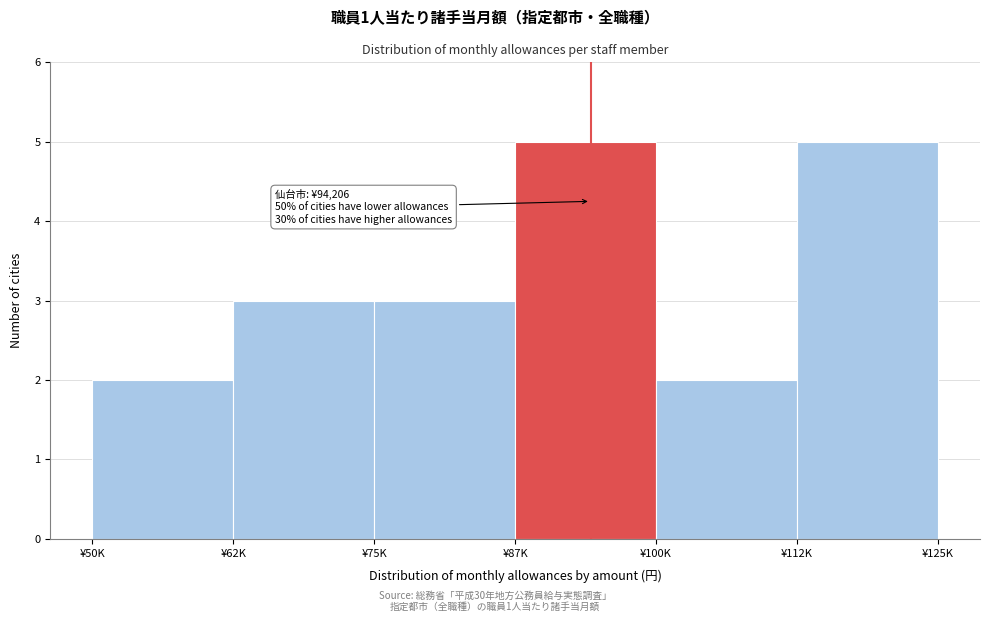

Reading left to right, transcribe all the data shown in this chart.

¥50K=2	¥62K=3	¥75K=3	¥87K=5	¥100K=2	¥112K=5